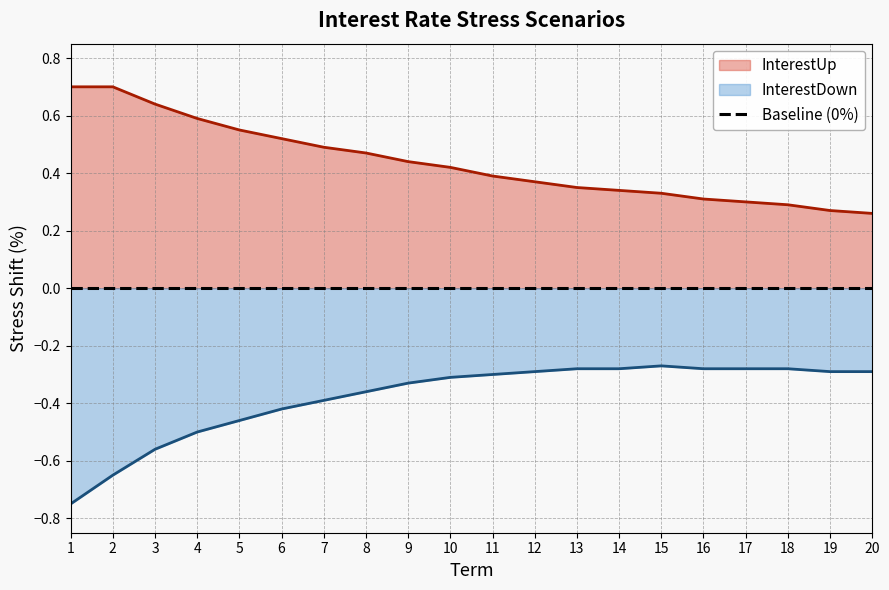

What is the difference between the maximum and minimum values in the InterestDown series?

0.5